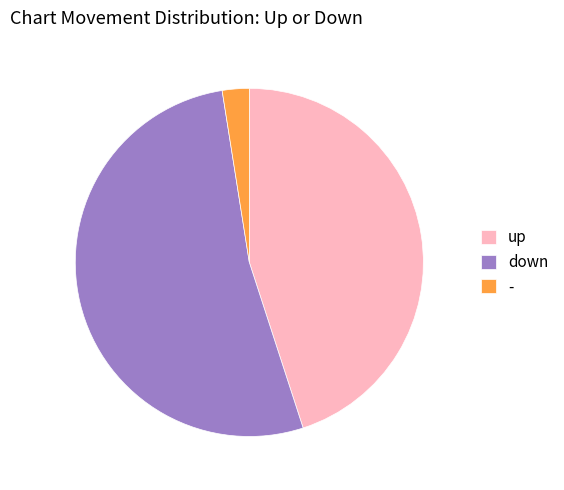

Which has a higher value, up or -?

up